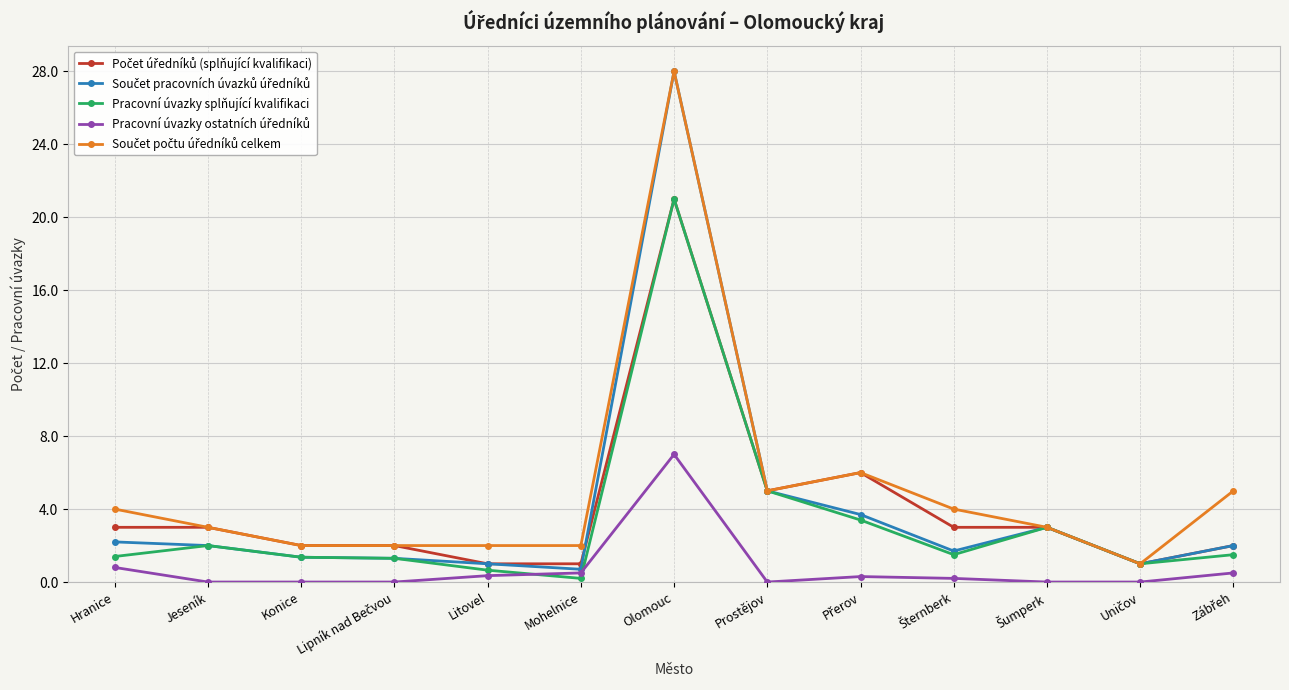

At which category is the sum across all series the highest?

Olomouc